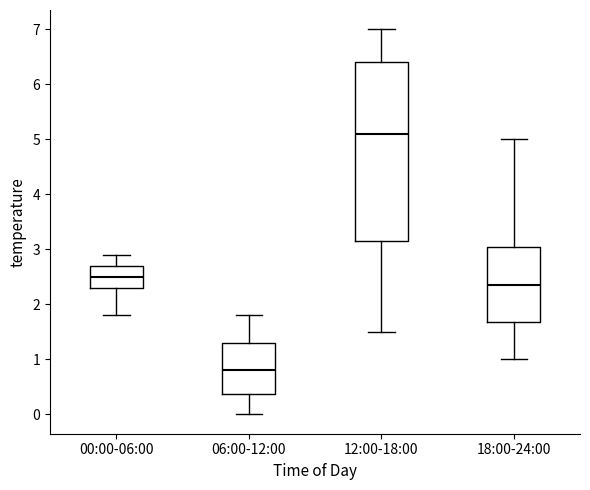

Where is the lower edge of the box for 18:00-24:00 on the y-axis? The values are not printed on the chart, so give them approximately, as read against the axis.

1.7